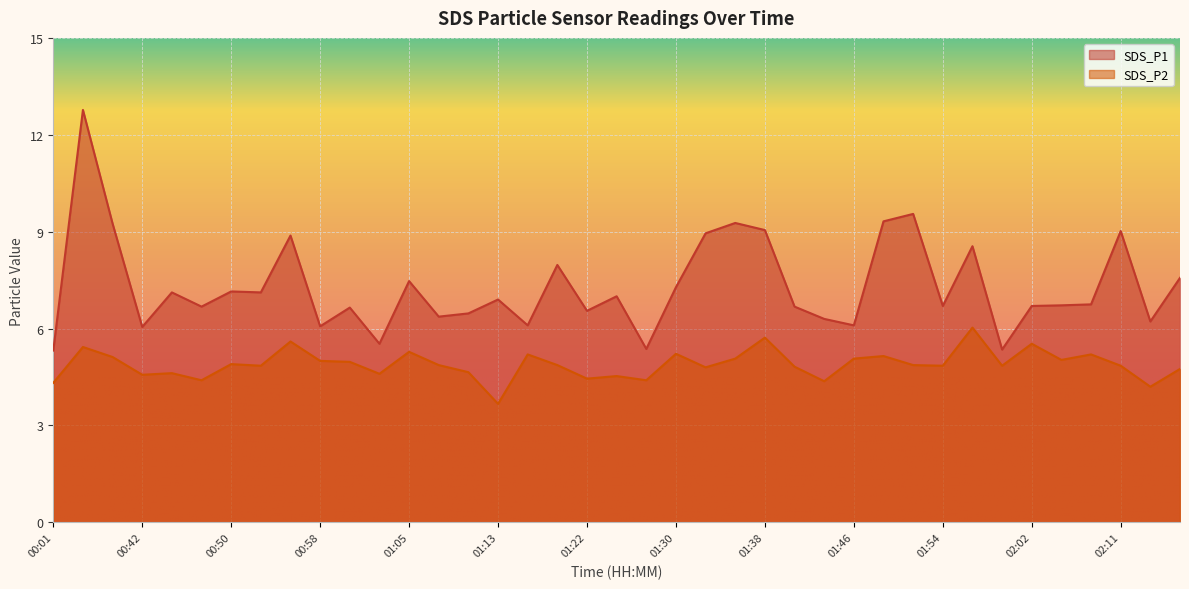

What position from the left is 01:38?

25